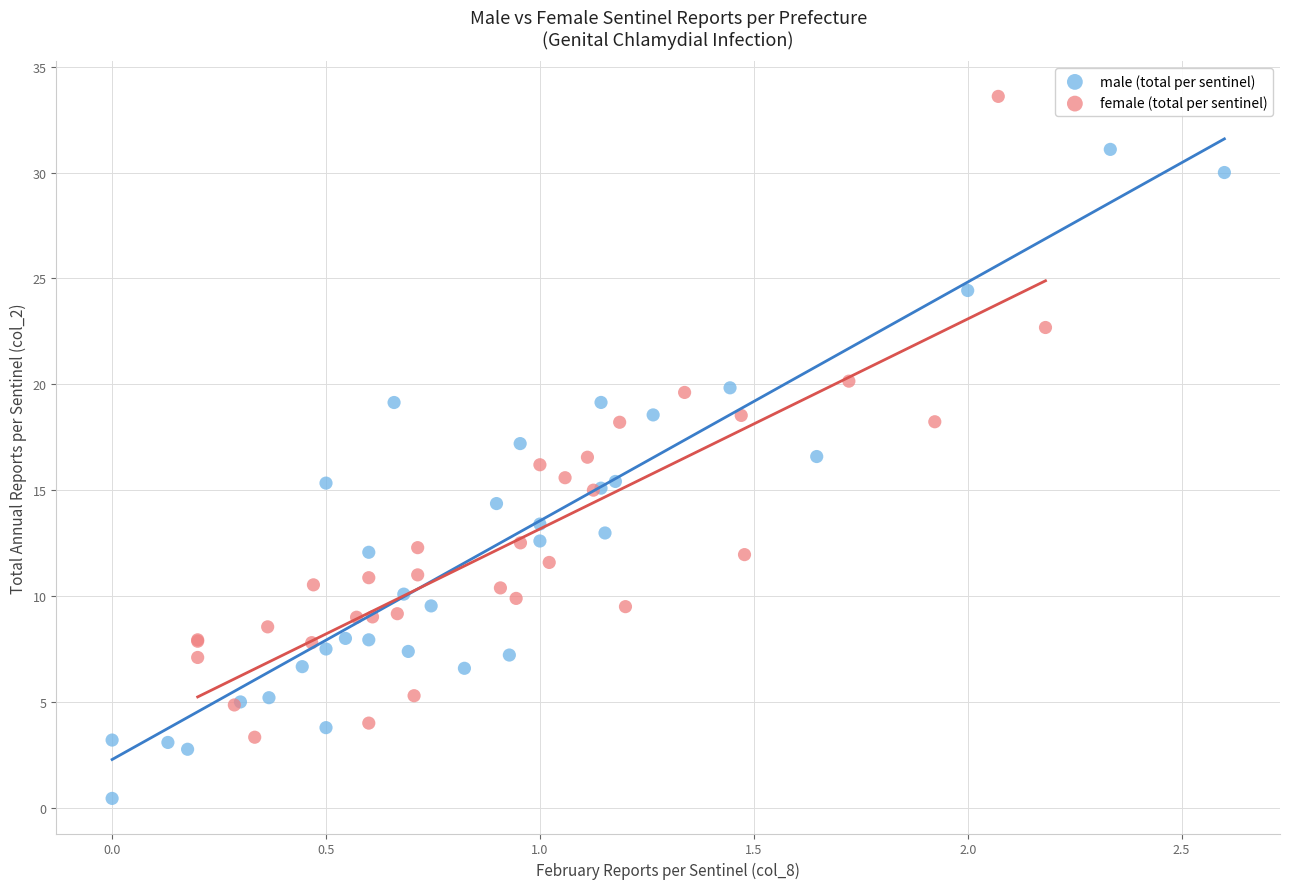

Which series has the widest spread of Y values?

male (total per sentinel)